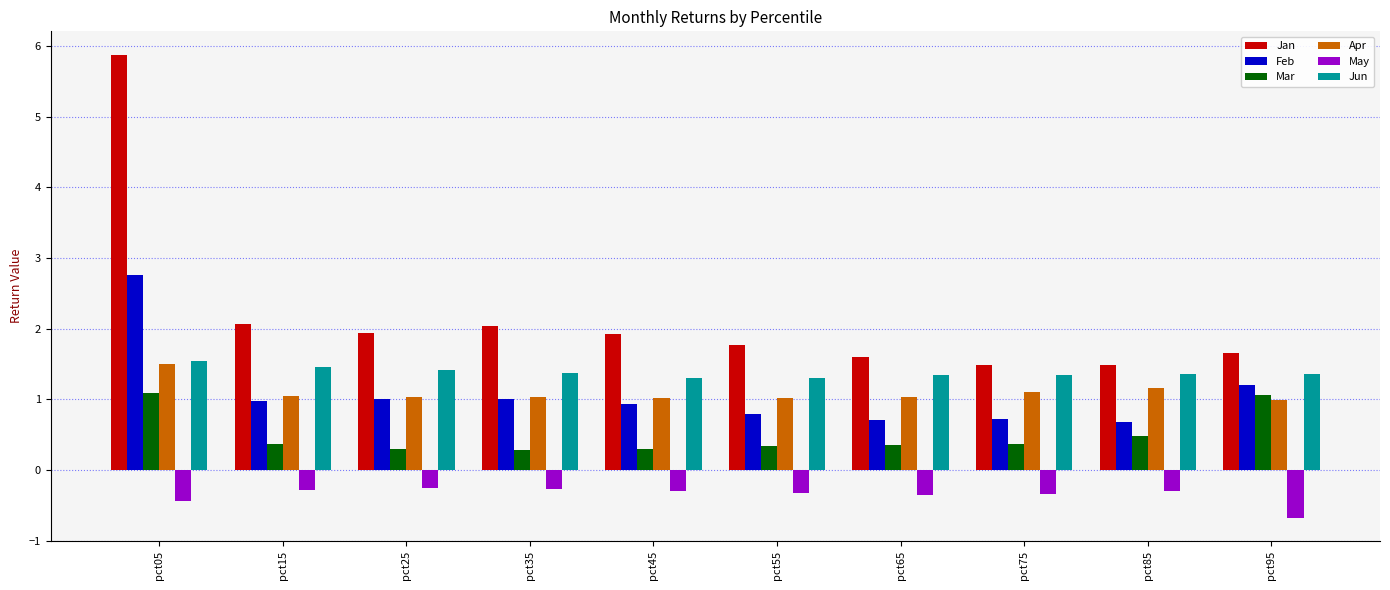

What is the average value of the Mar series?

0.5